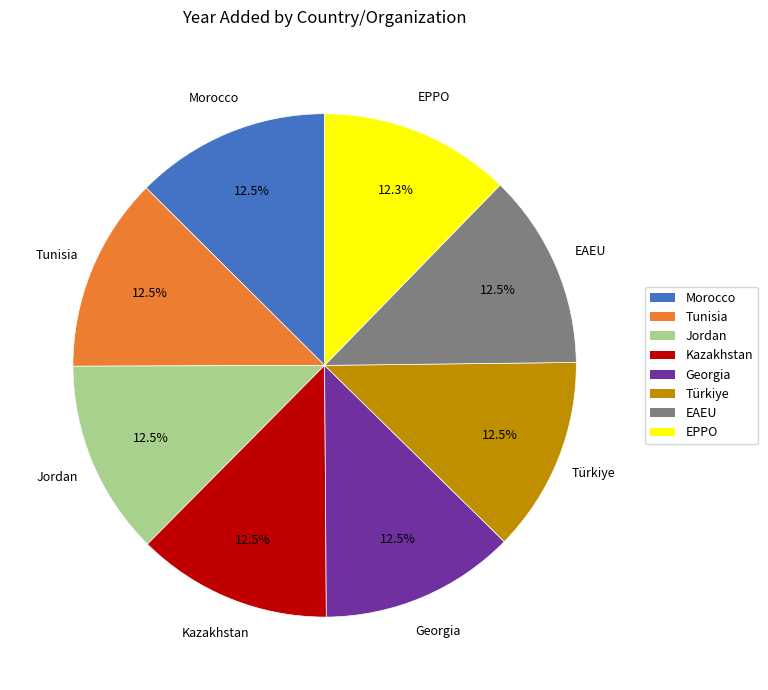

How many slices are in this pie chart?

8